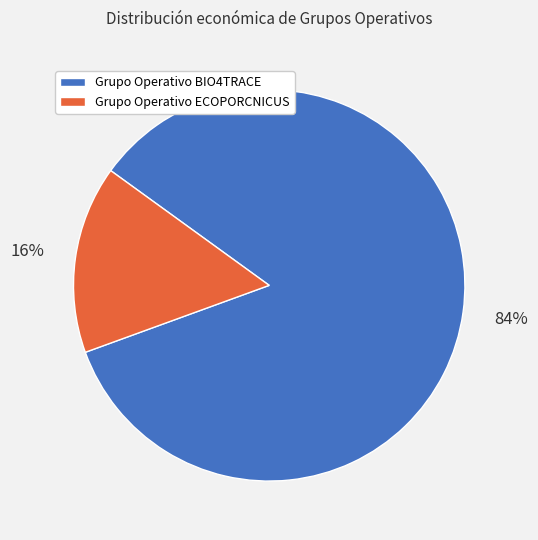

Which has a higher value, Grupo Operativo BIO4TRACE or Grupo Operativo ECOPORCNICUS?

Grupo Operativo BIO4TRACE